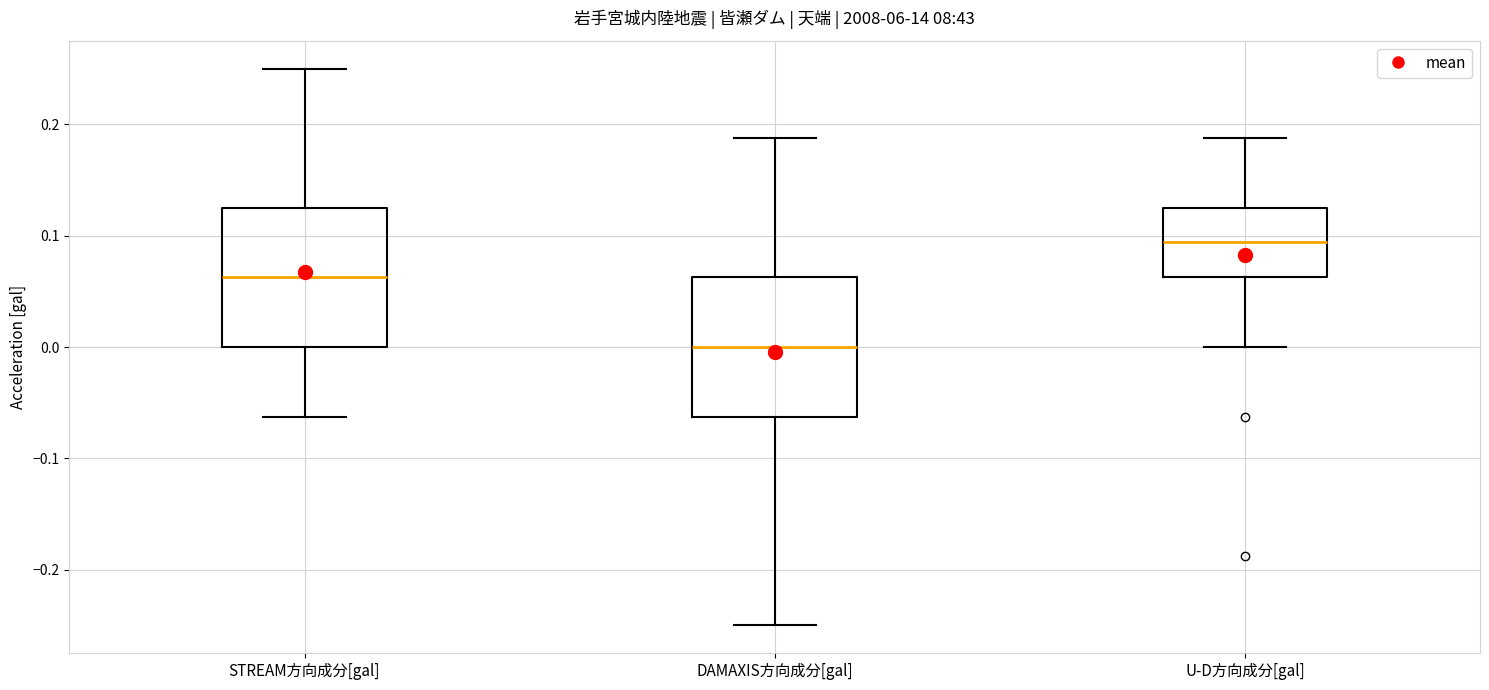

Where does the lower whisker of the box for DAMAXIS方向成分[gal] end on the y-axis? The values are not printed on the chart, so give them approximately, as read against the axis.

-0.25